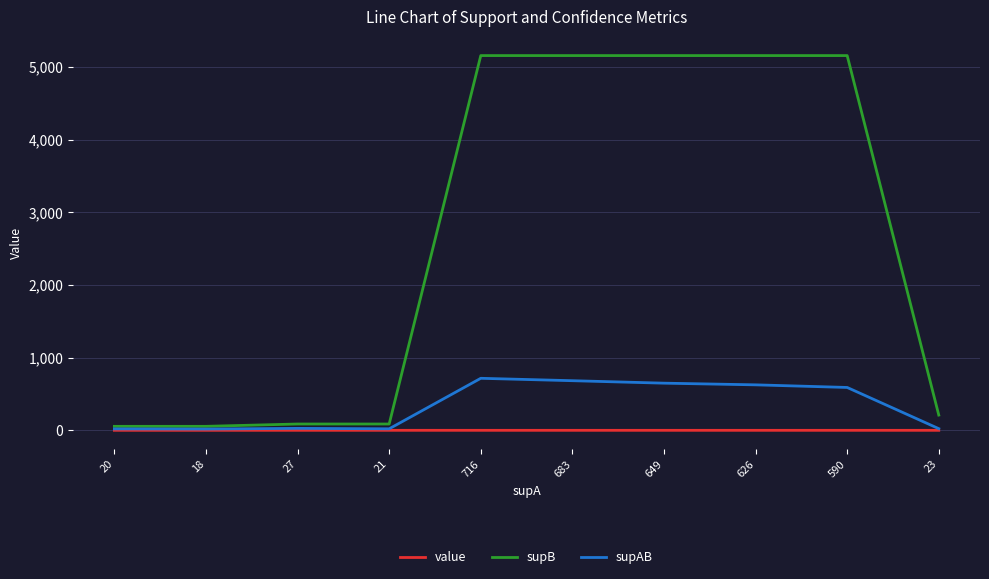

What is the total value across all series at 27?

114.3